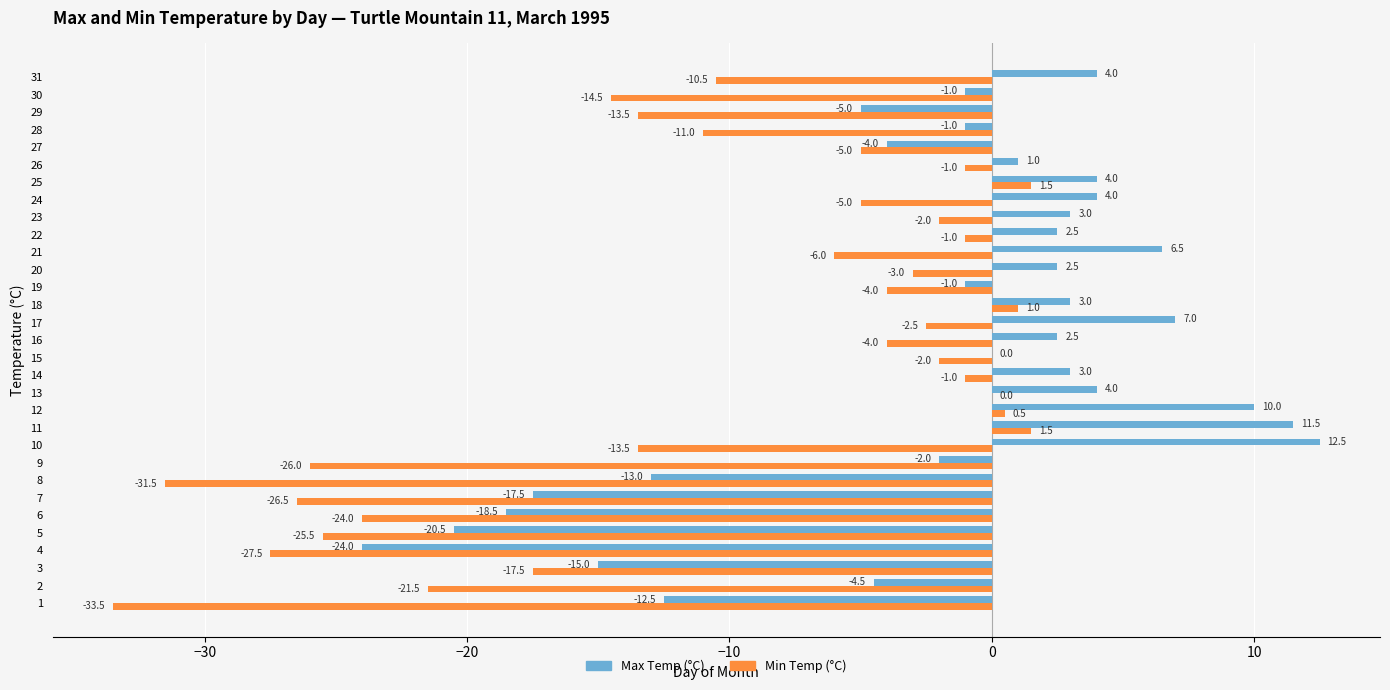

Is the value of Max Temp (°C) at 15 greater than the value of Min Temp (°C) at 10?

Yes